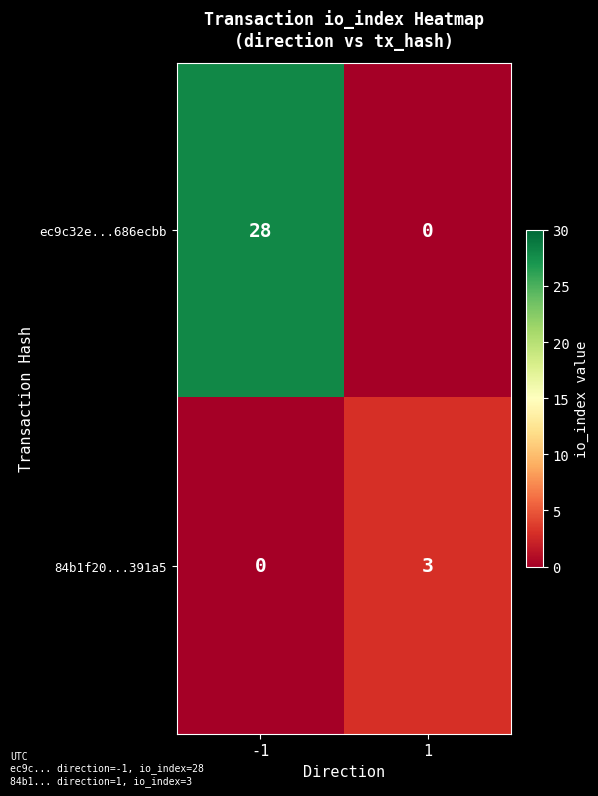

True or false: ec9c32e...686ecbb has a value of -10 at 1.

False